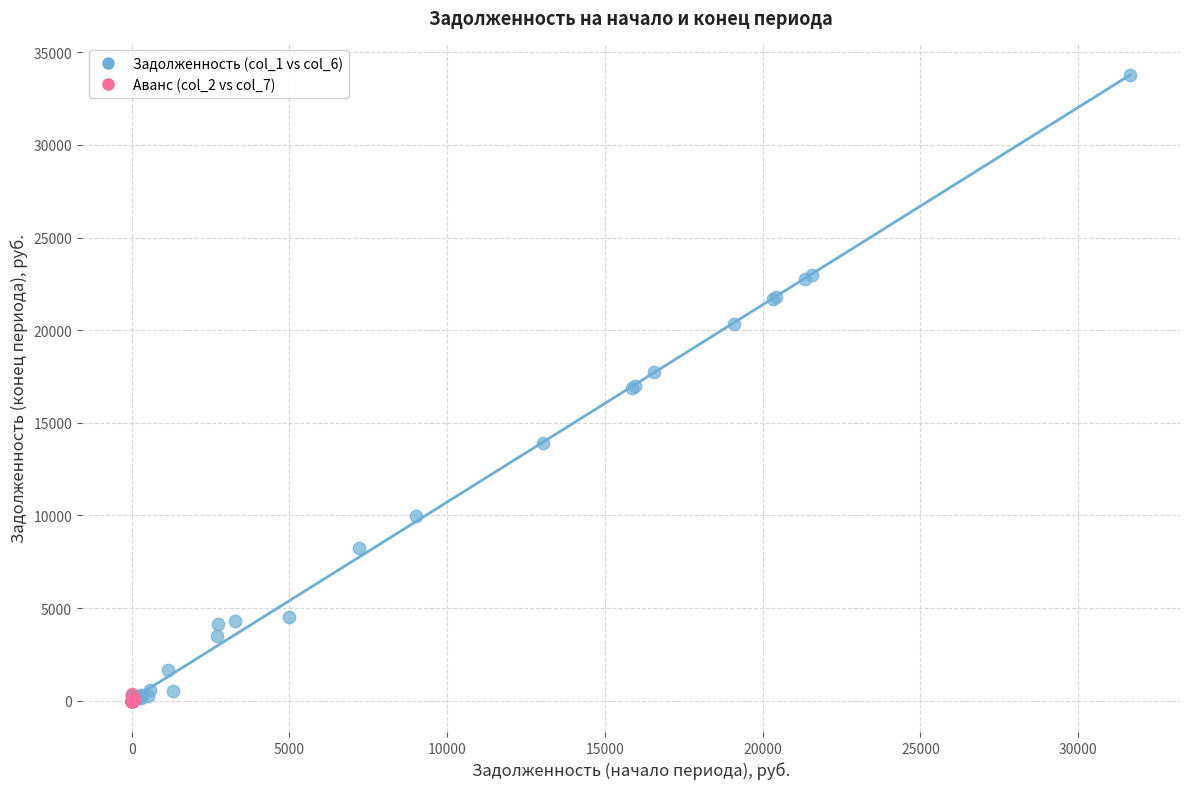

Which series contains the highest Y value?

Задолженность (col_1 vs col_6)